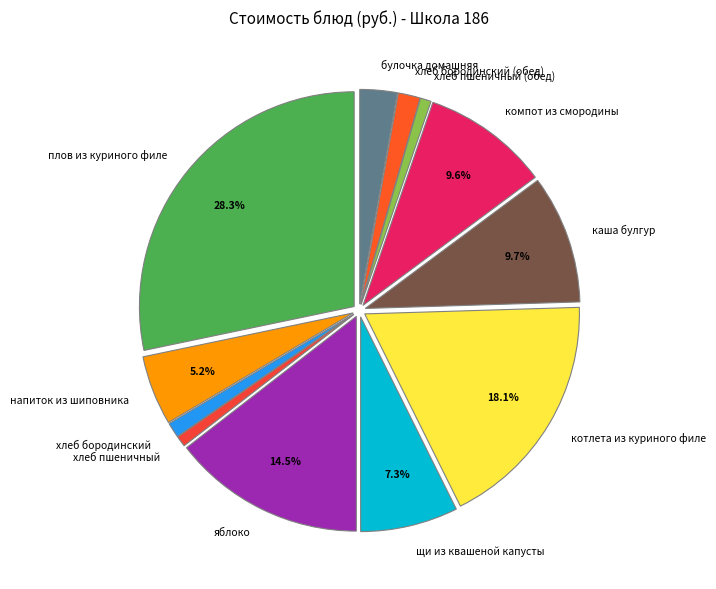

To the nearest percent, what portion does компот из смородины represent?

10%